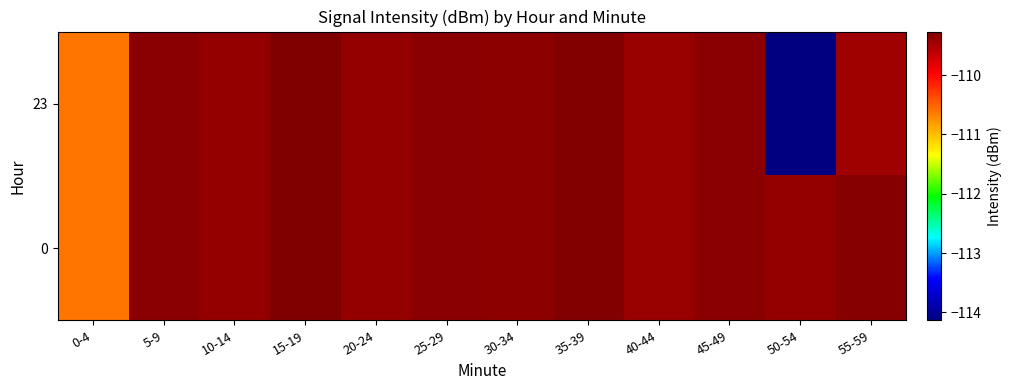

What is the total value across all series at 45-49?

-218.7